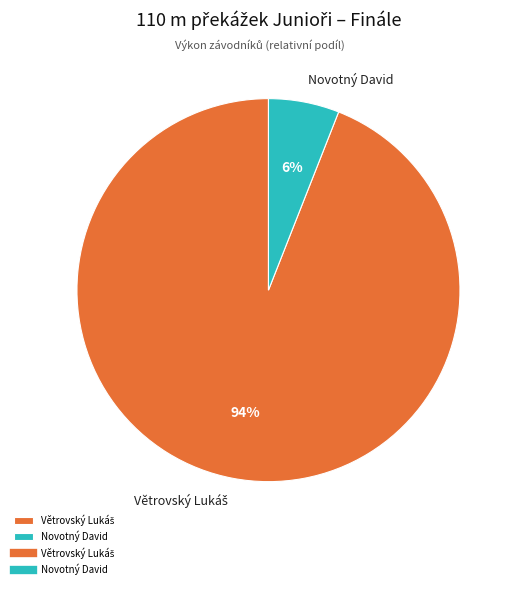

How many slices are in this pie chart?

2